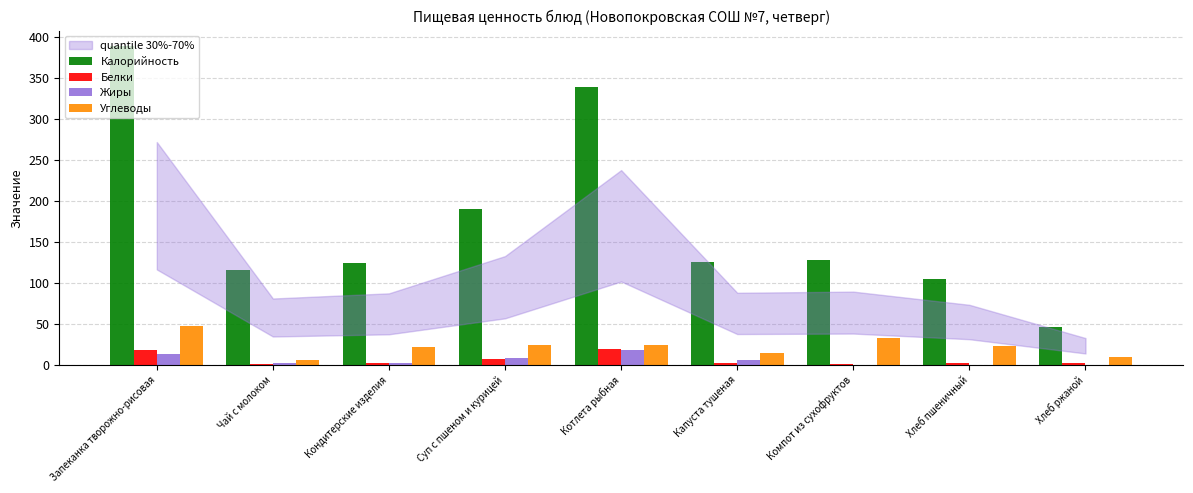

Between Запеканка творожно-рисовая and Компот из сухофруктов, which series saw the biggest shift?

Калорийность